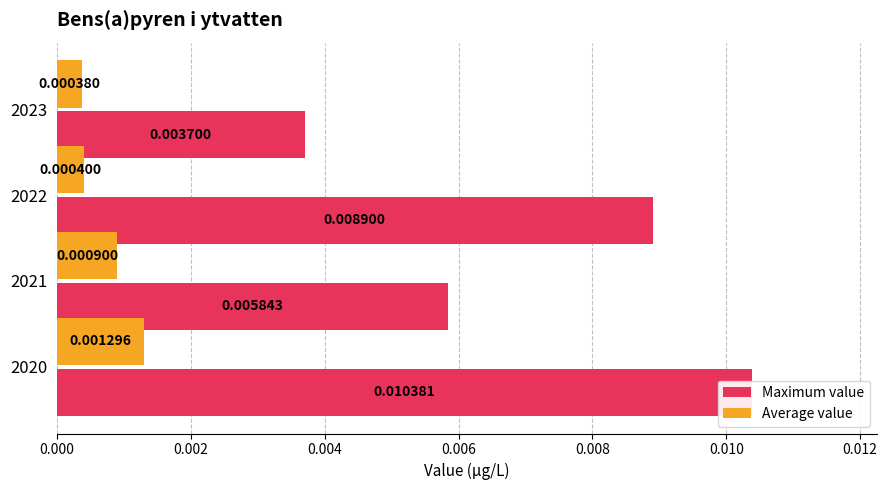

Is it true that Average value equals 0.0 at 2021?

False